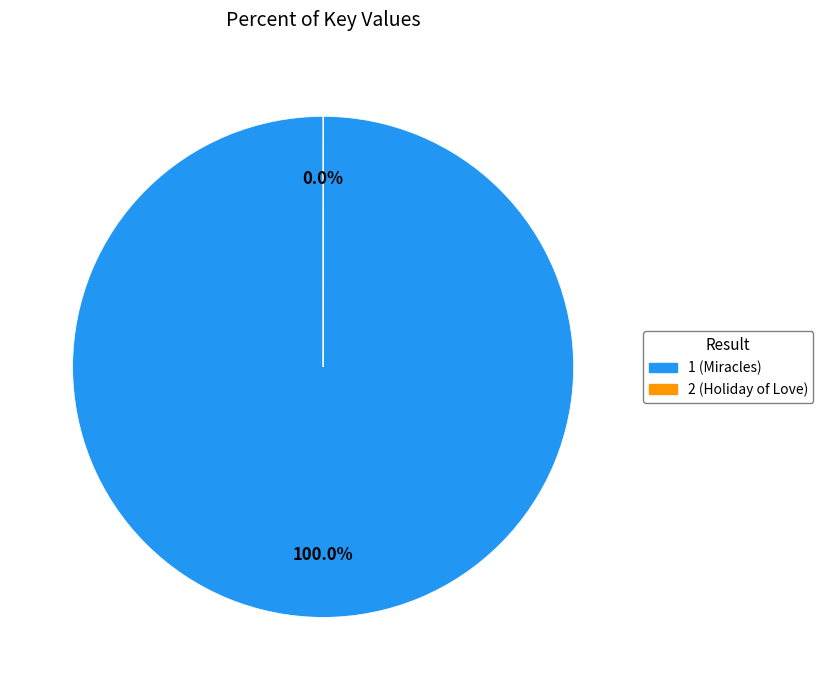

To the nearest percent, what is the average slice percentage?

50%